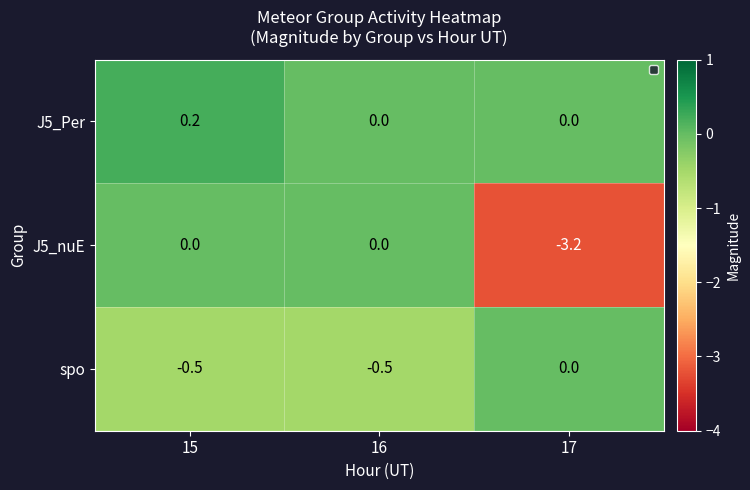

What is the spread (max minus min) of values at 17?

3.2